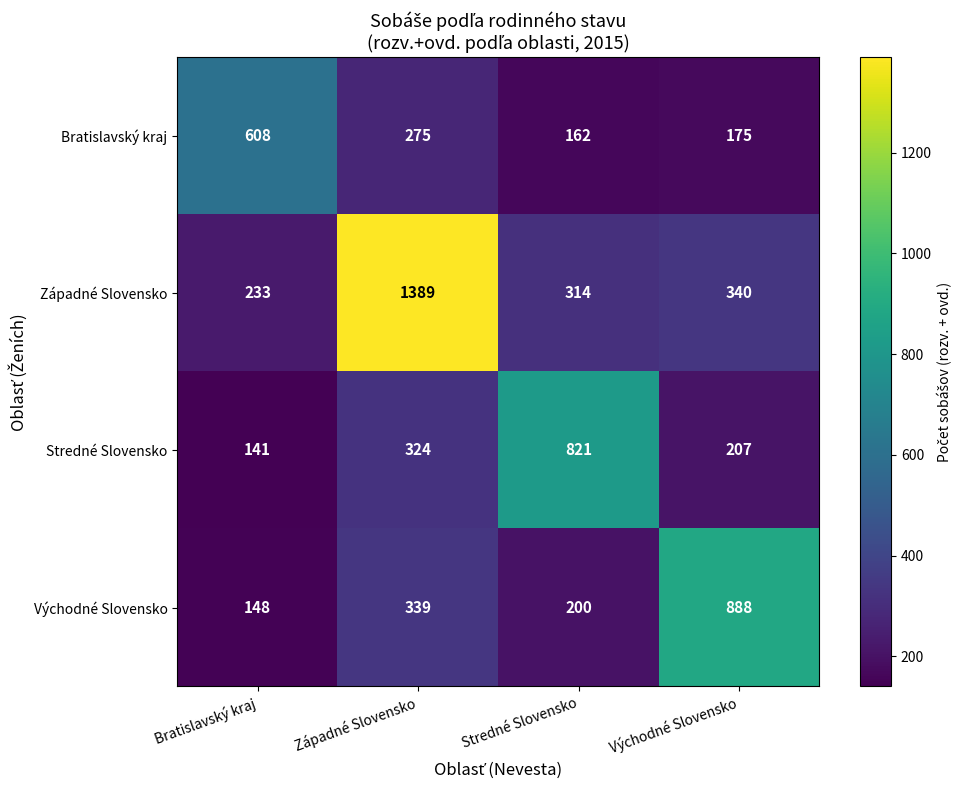

At which label does Západné Slovensko reach its peak?

Západné Slovensko